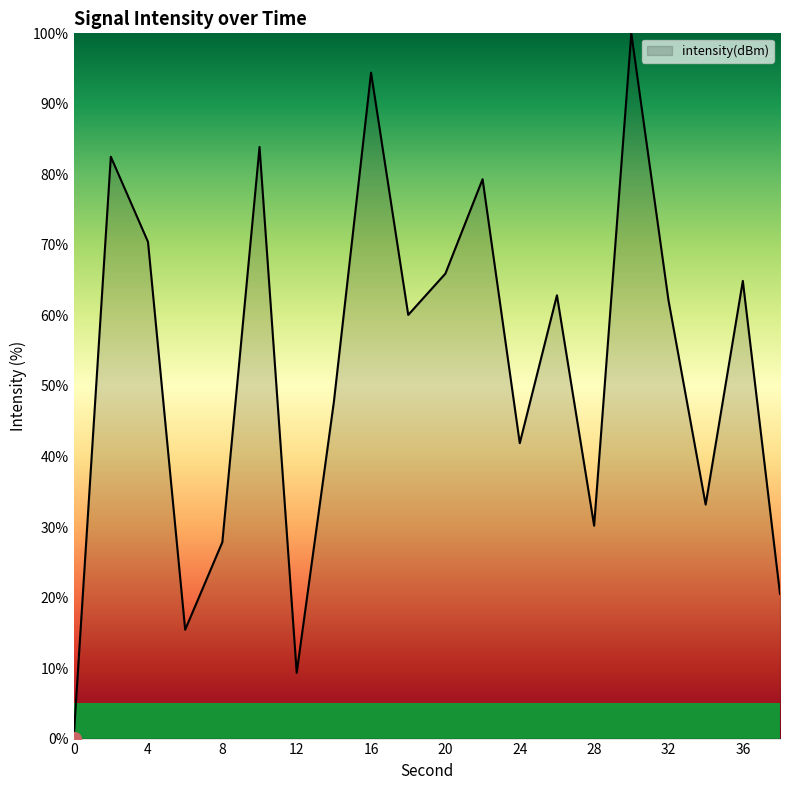

What is the difference between the second highest and minimum values?

94.4